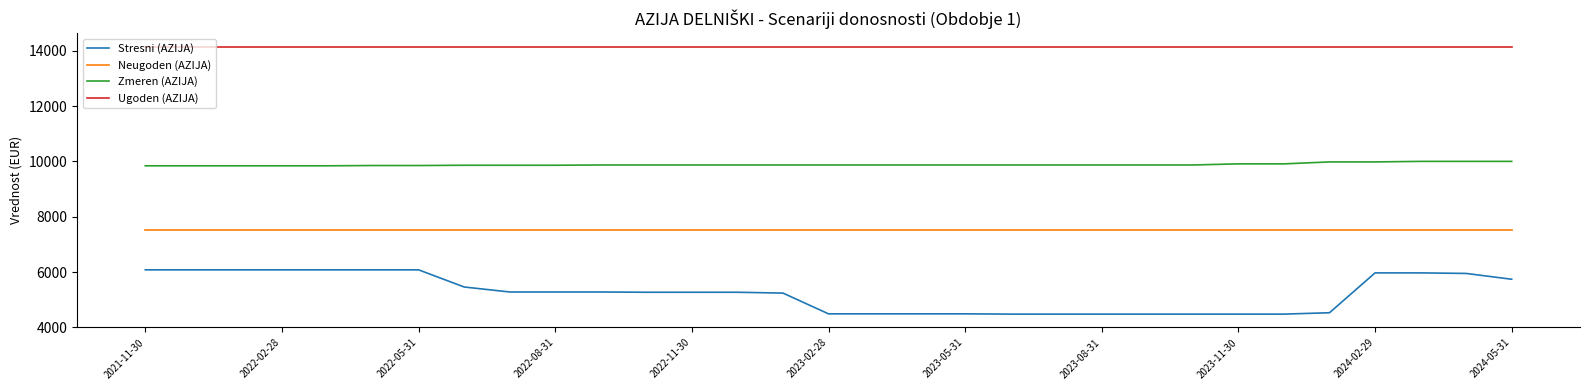

What are all the series names shown in the legend?

Stresni (AZIJA), Neugoden (AZIJA), Zmeren (AZIJA), Ugoden (AZIJA)